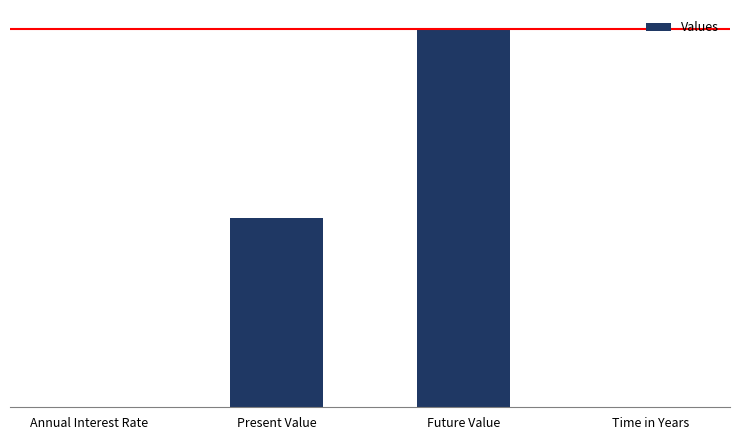

Are the bars horizontal?

No